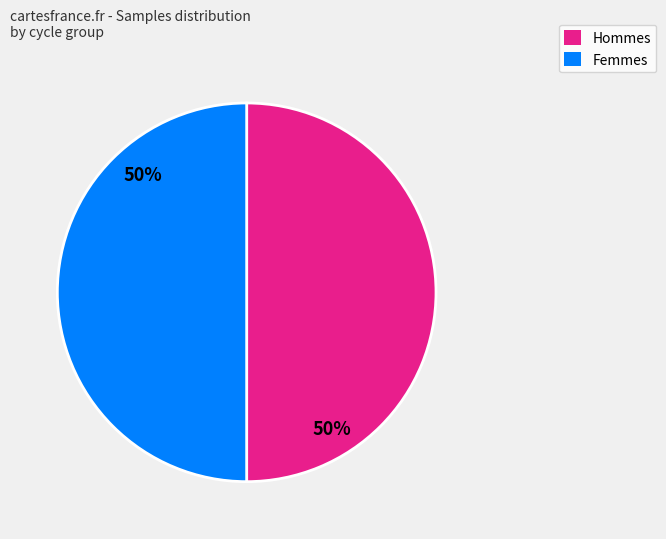

What percentage is the Femmes slice, to the nearest percent?

50%